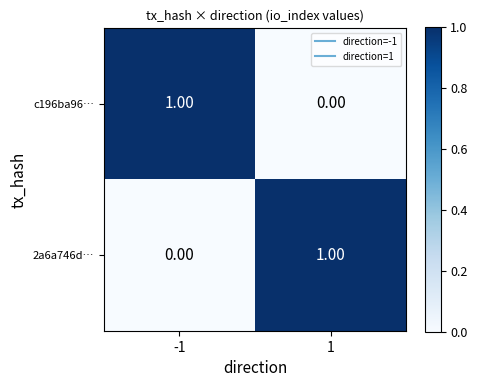

Rank the series at 1 from lowest to highest value.

c196ba96…, 2a6a746d…